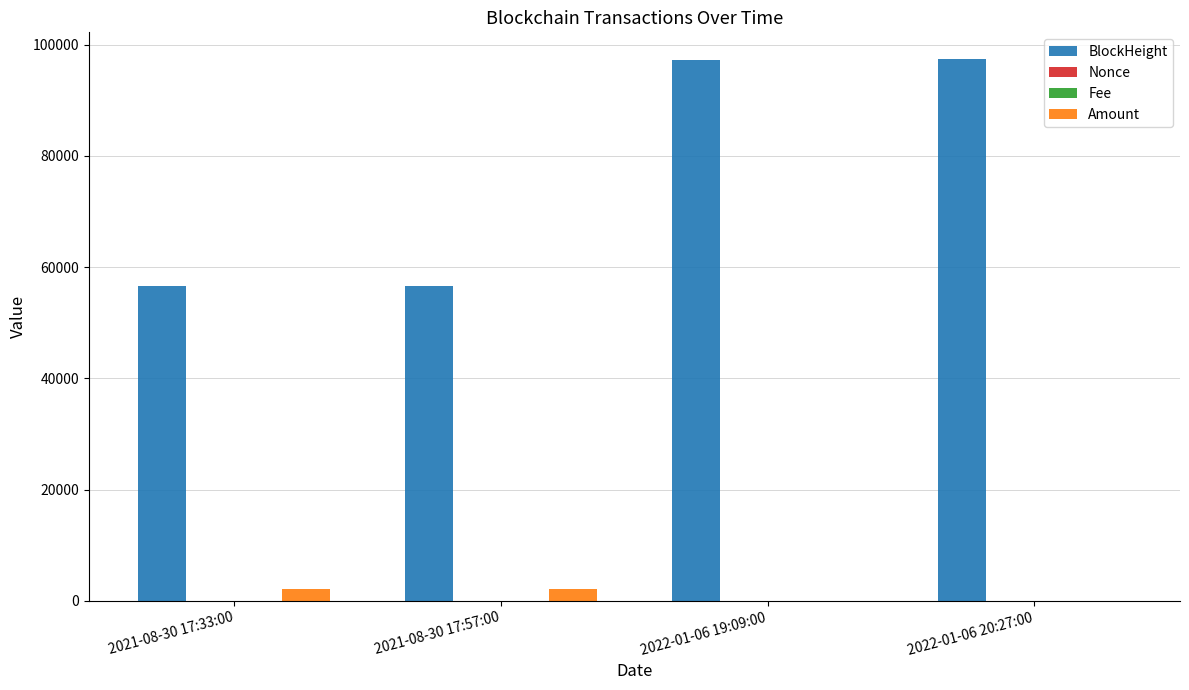

How many series are shown in this chart?

4